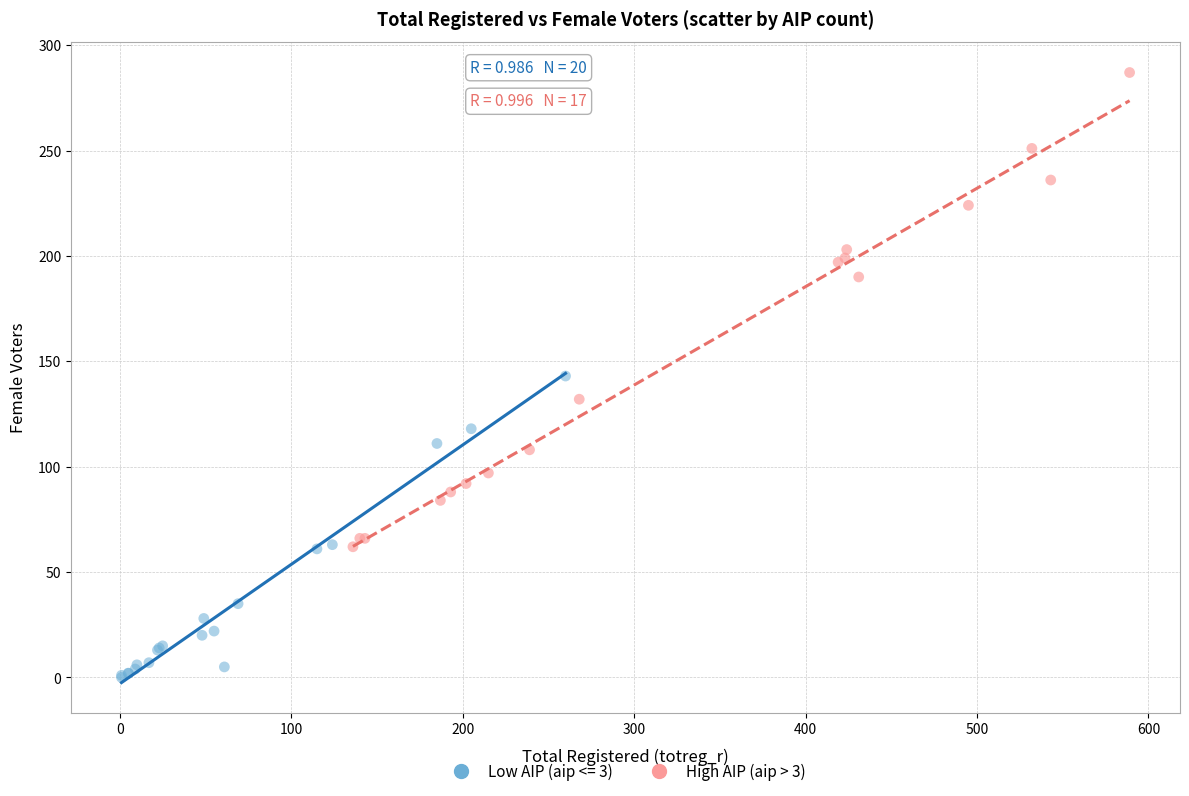

Which series has the largest Y range (max minus min)?

High AIP (aip > 3)